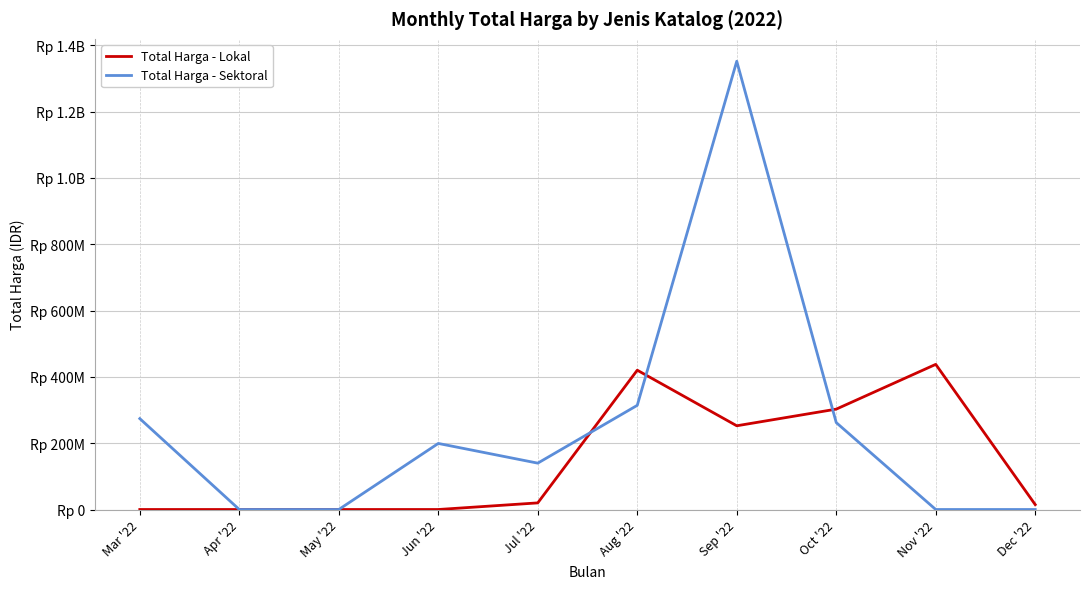

At which label is Total Harga - Sektoral closest to 675841000?

Aug '22